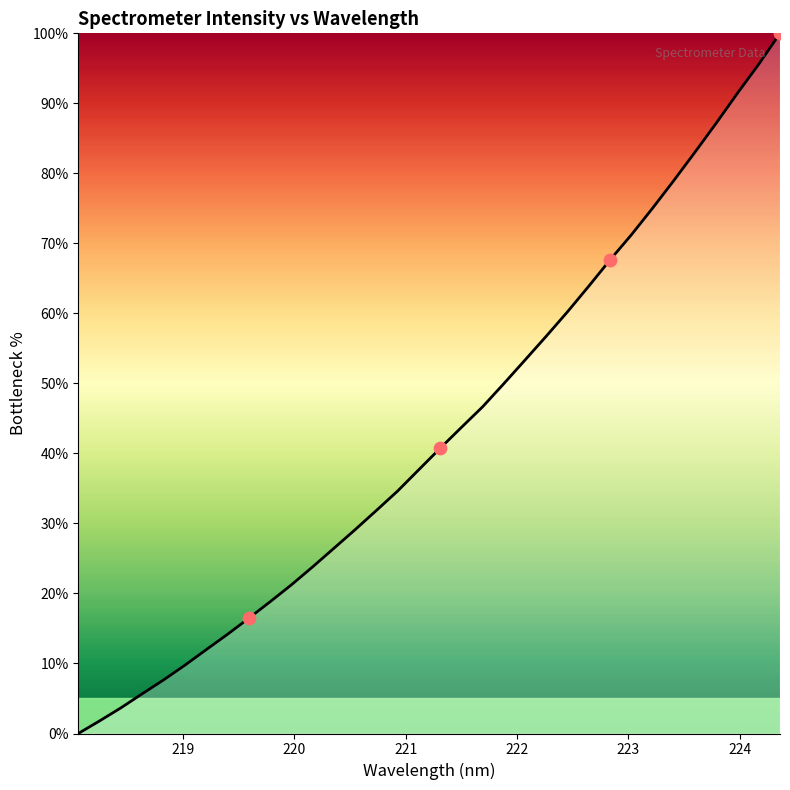

What is the greatest value displayed?

100.0